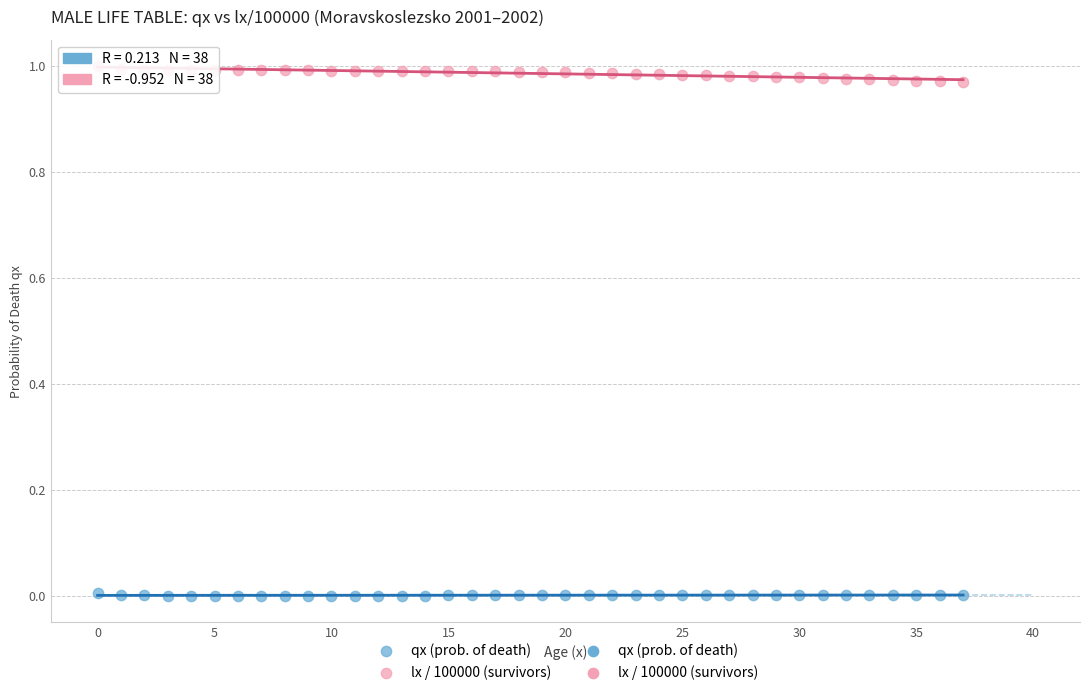

Which series contains the lowest Y value?

qx (prob. of death)